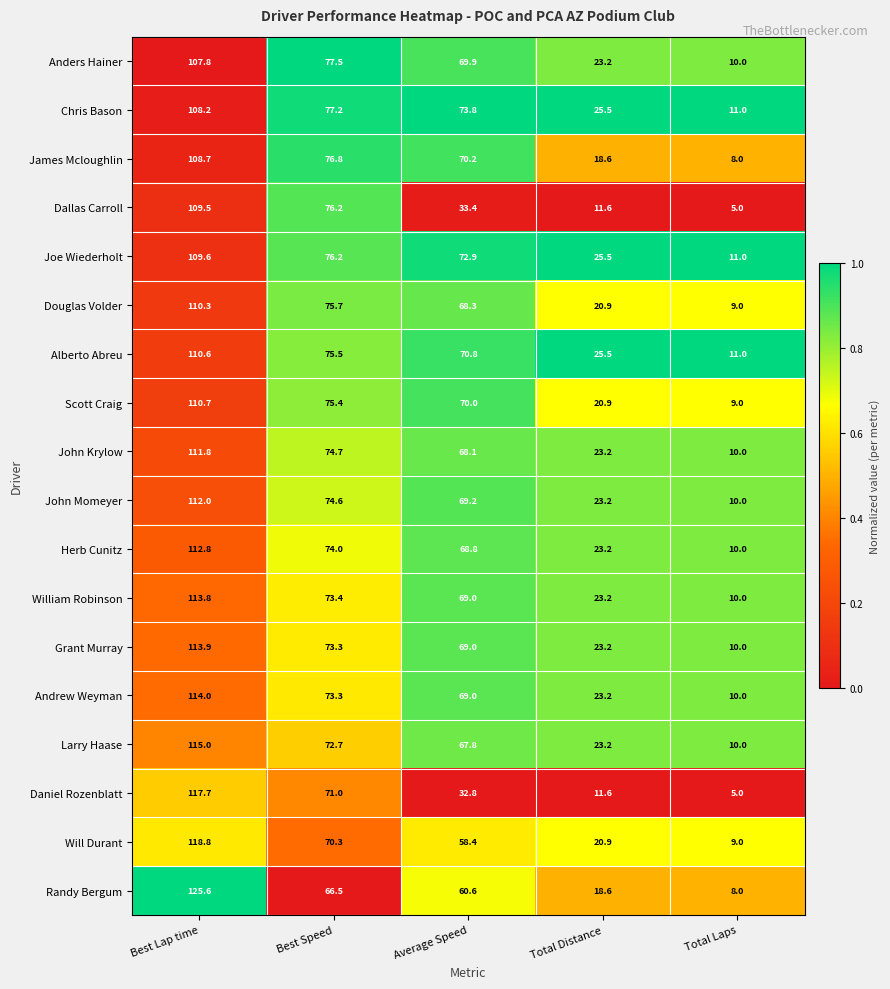

Is it true that Grant Murray equals 60.0 at Best Lap time?

False